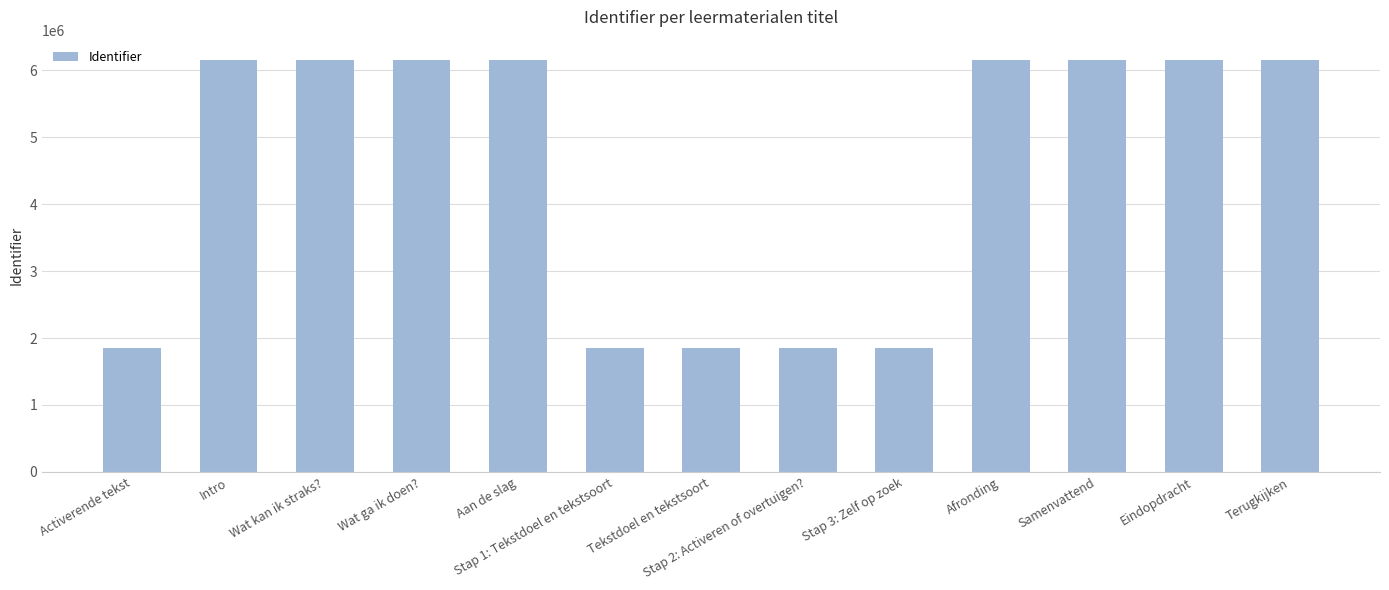

Count the number of data series in this chart.

1